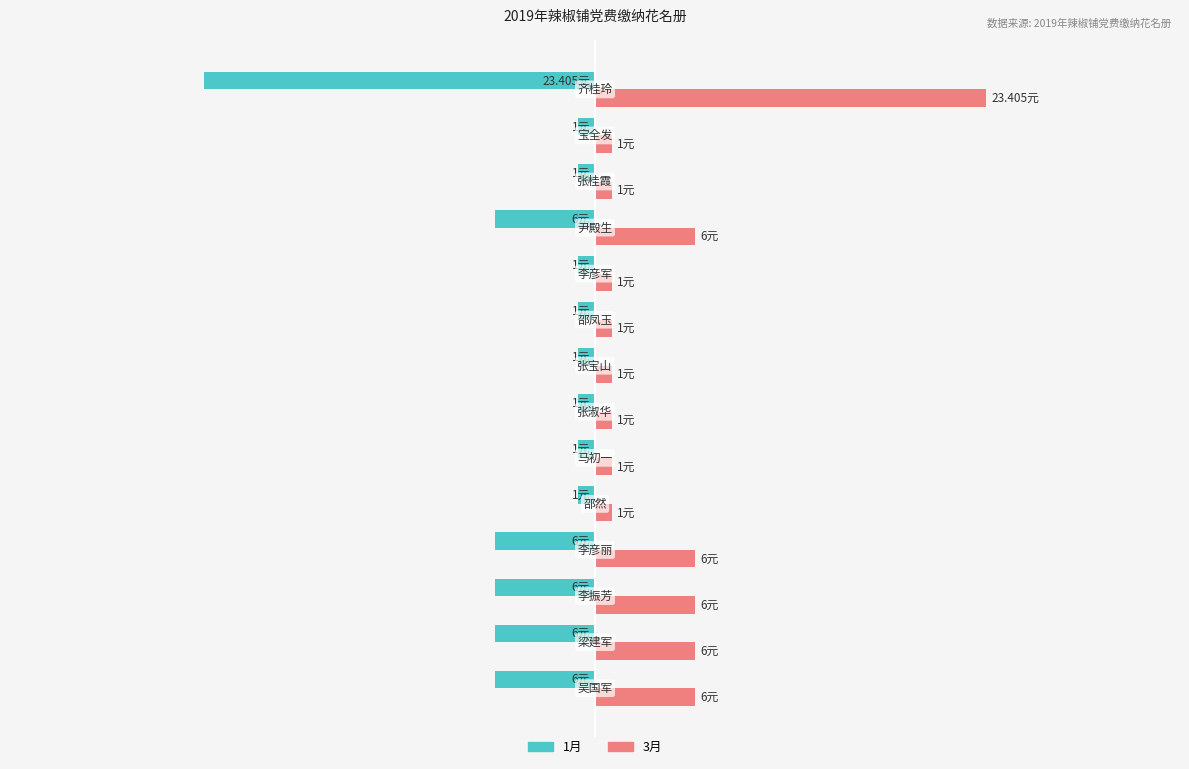

Rank the series by their maximum value, from lowest to highest.

1月, 3月